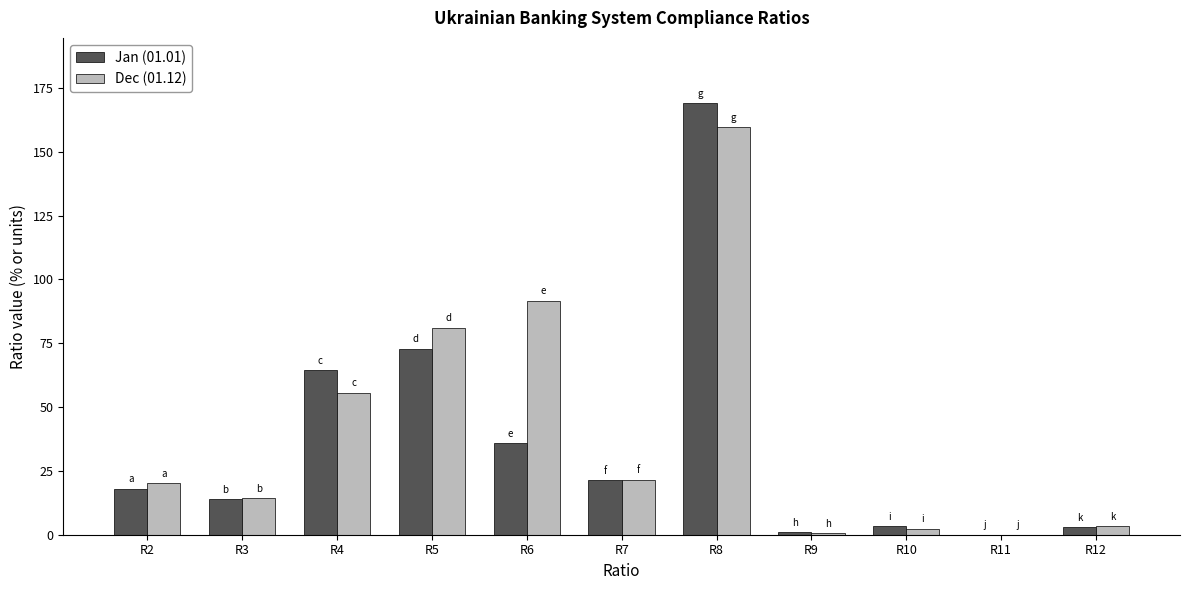

What is the total value across all series at R8?

328.9